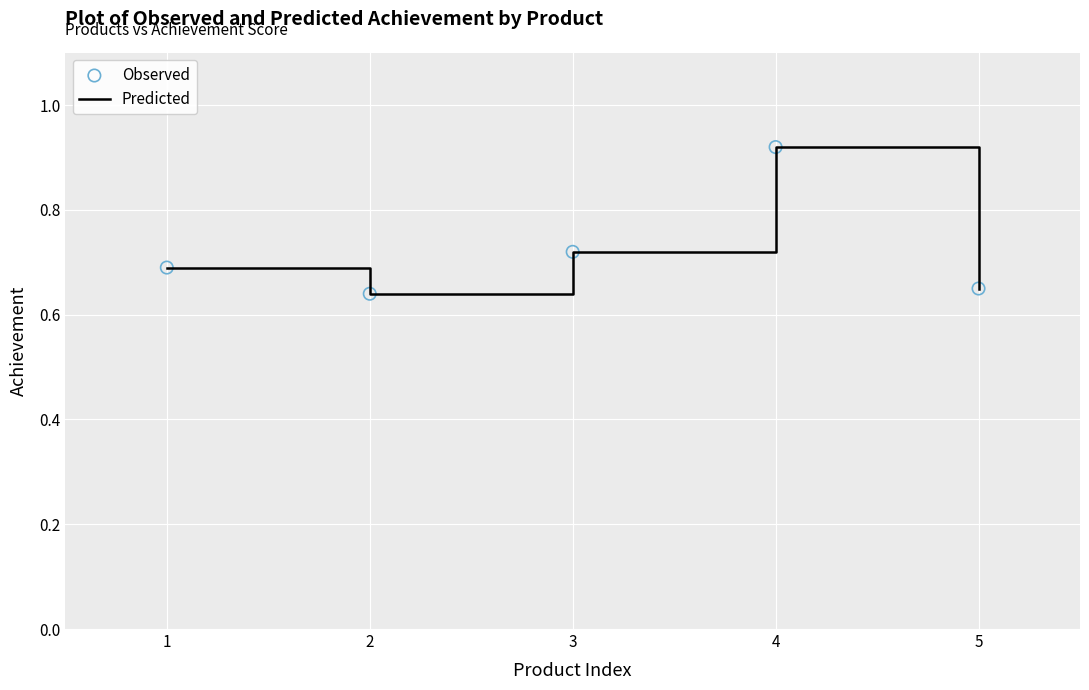

The value at 5 is 0.9. True or false?

False